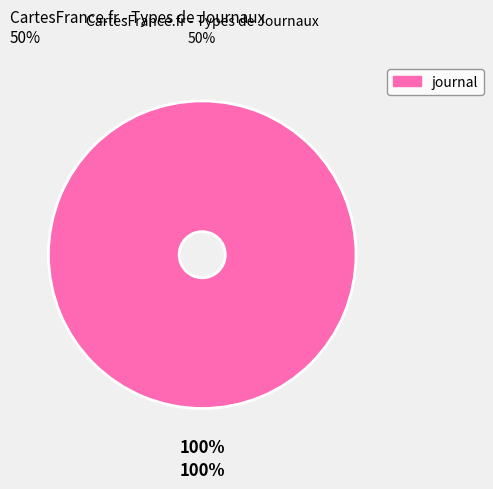

Does any single category account for the majority?

Yes